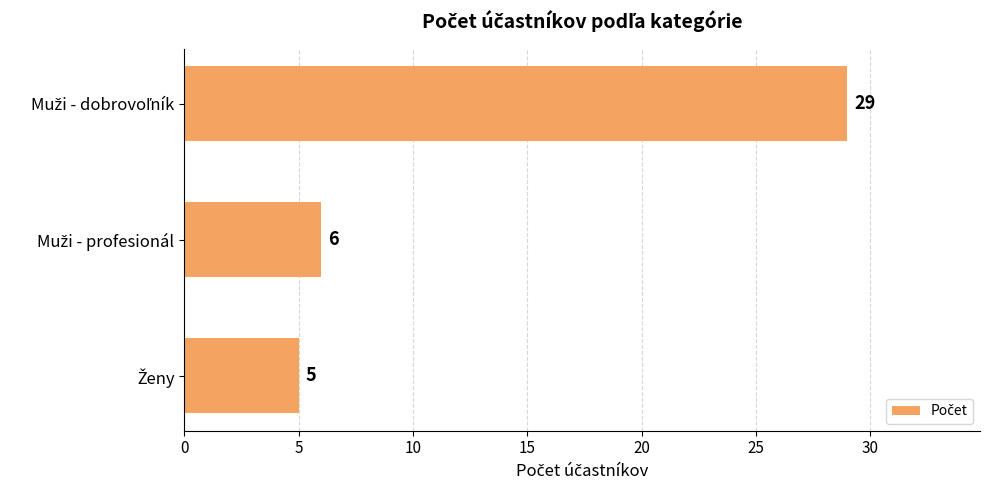

What is the difference between the maximum and minimum values?

24